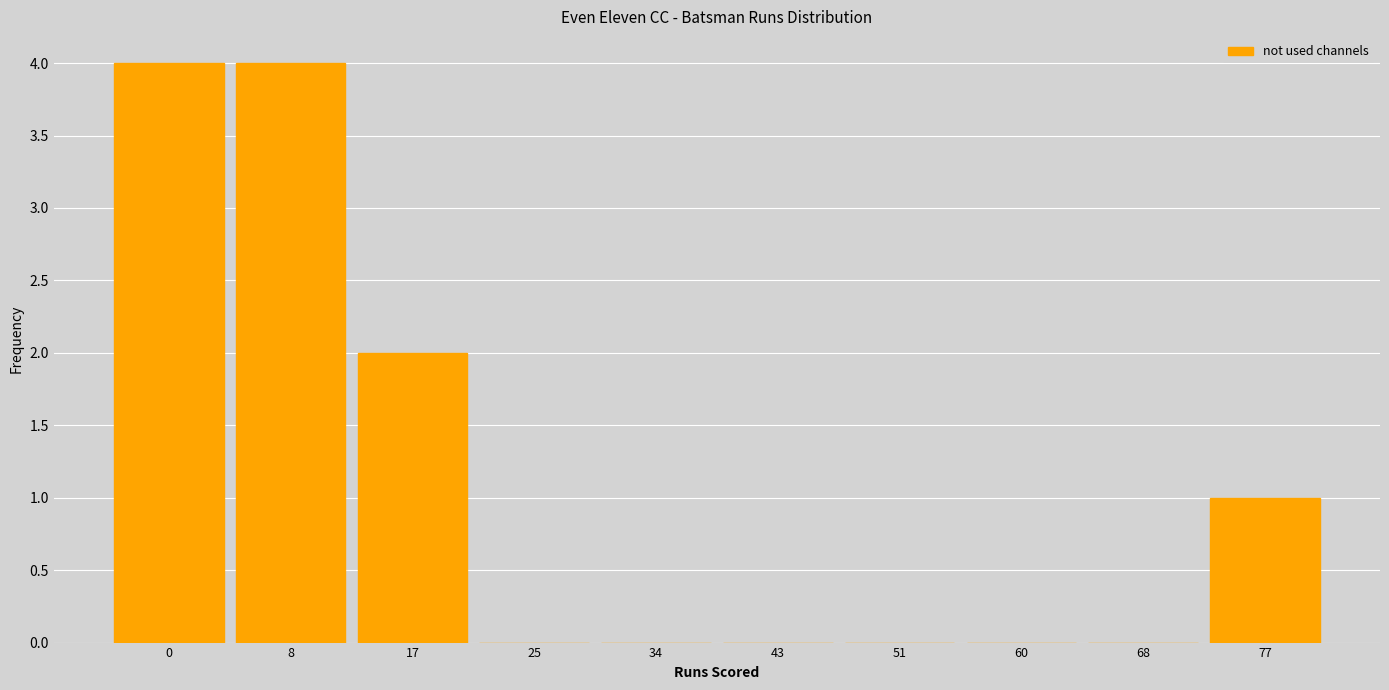

Reading right to left, extract all data points from this chart.

77=1	68=0	60=0	51=0	43=0	34=0	25=0	17=2	8=4	0=4